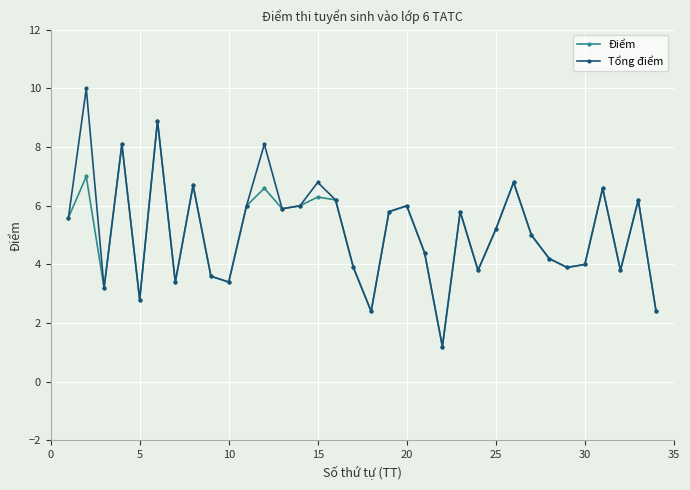

Does the chart have visible grid lines?

Yes